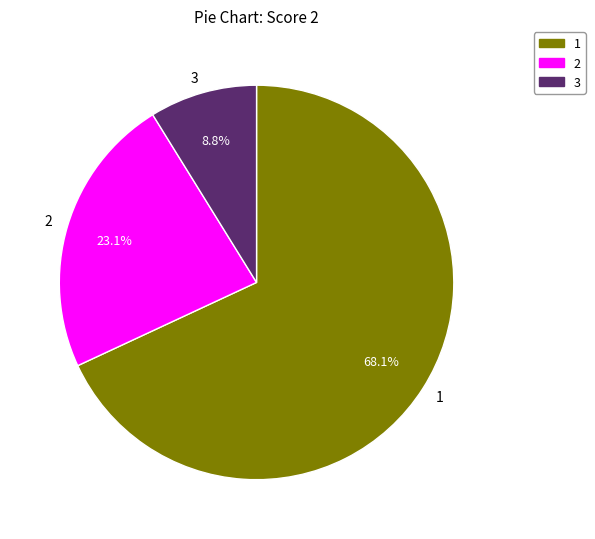

What is the smallest slice in the pie chart?

3